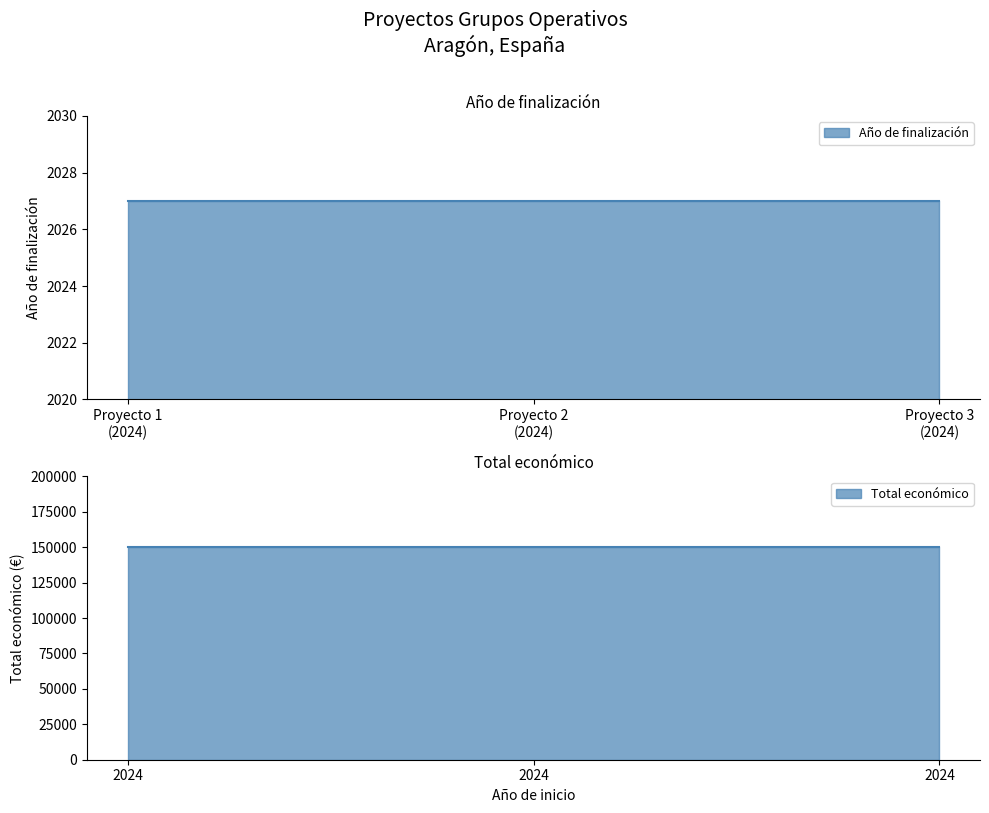

The Año de finalización series shows 3559 at 2024. True or false?

False